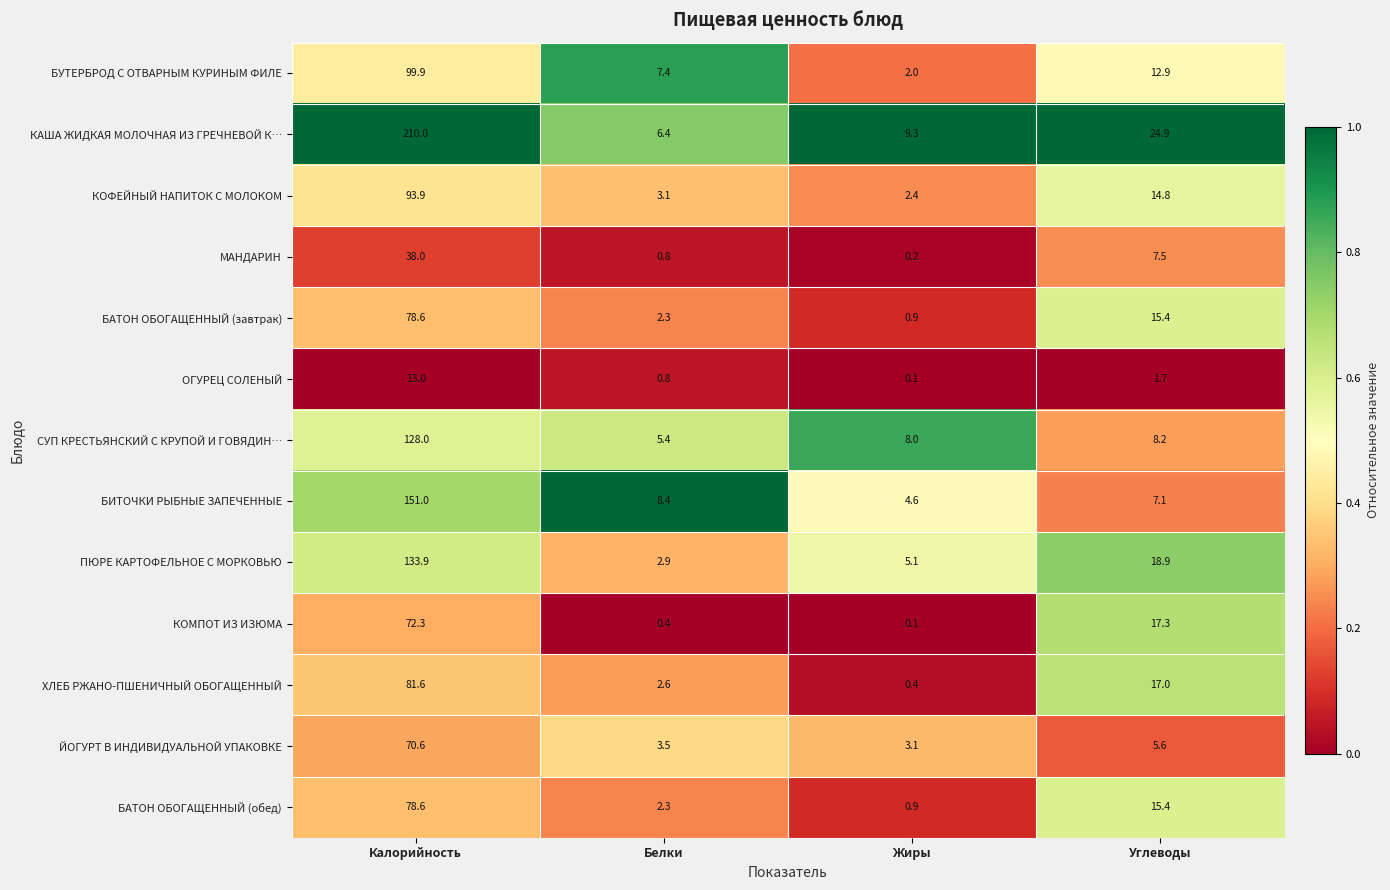

Which category has the lowest value across all series?

Жиры